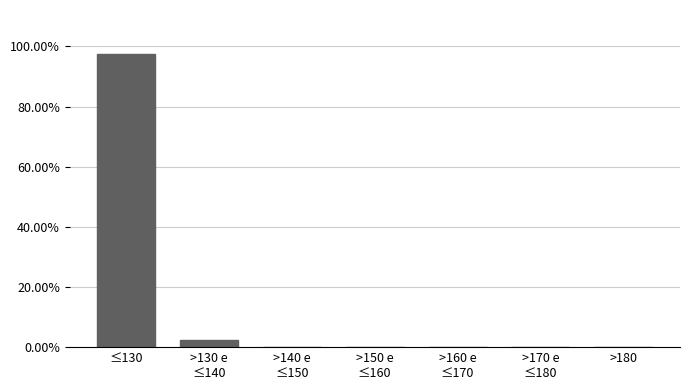

True or false: the data shows 34.9 at >180.

False